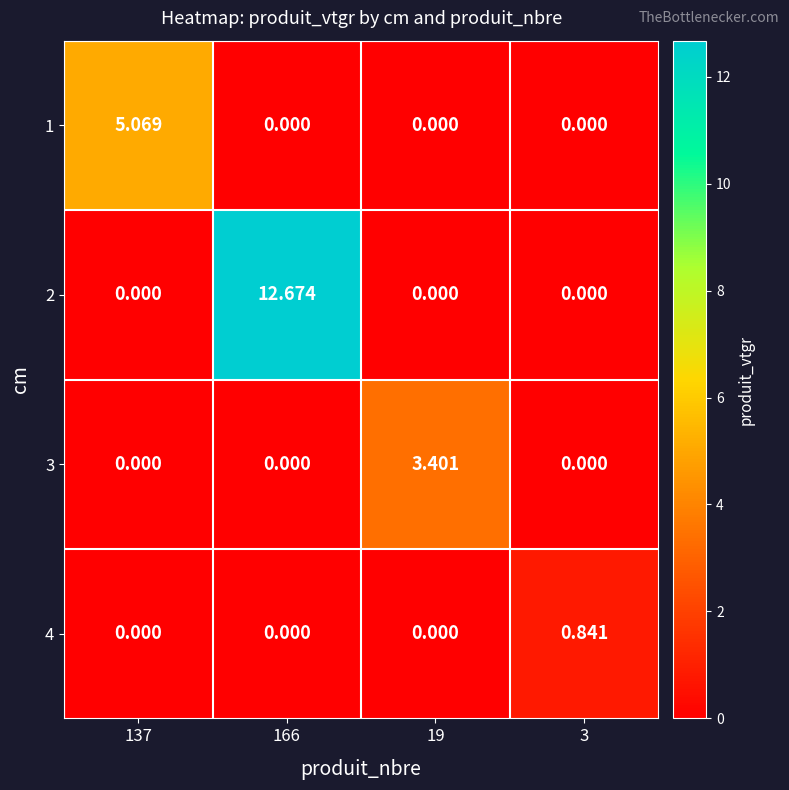

Is the value of 1 at 137 greater than the value of 2 at 19?

Yes